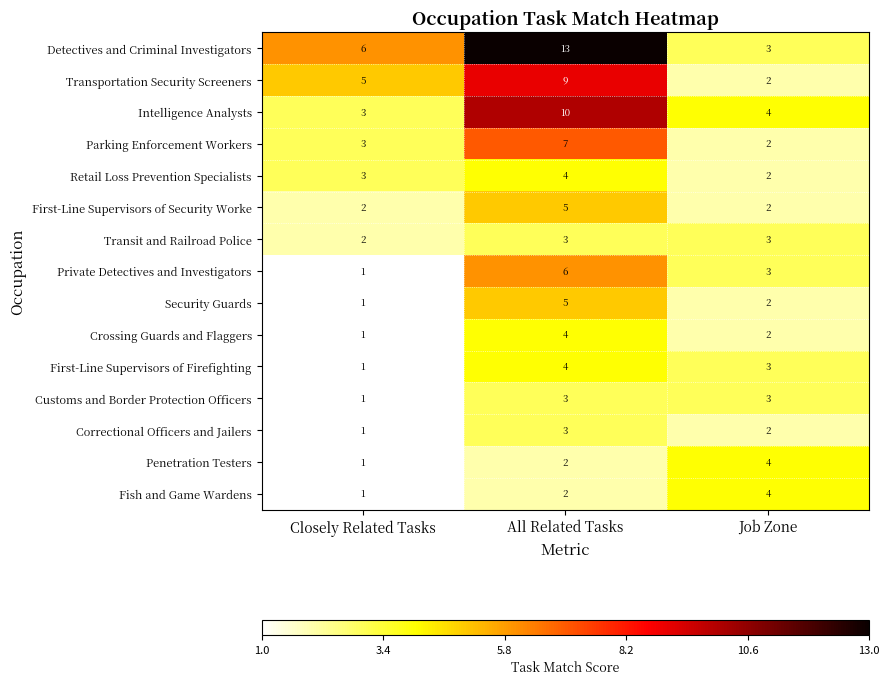

What is the total value across all series at Closely Related Tasks?

32